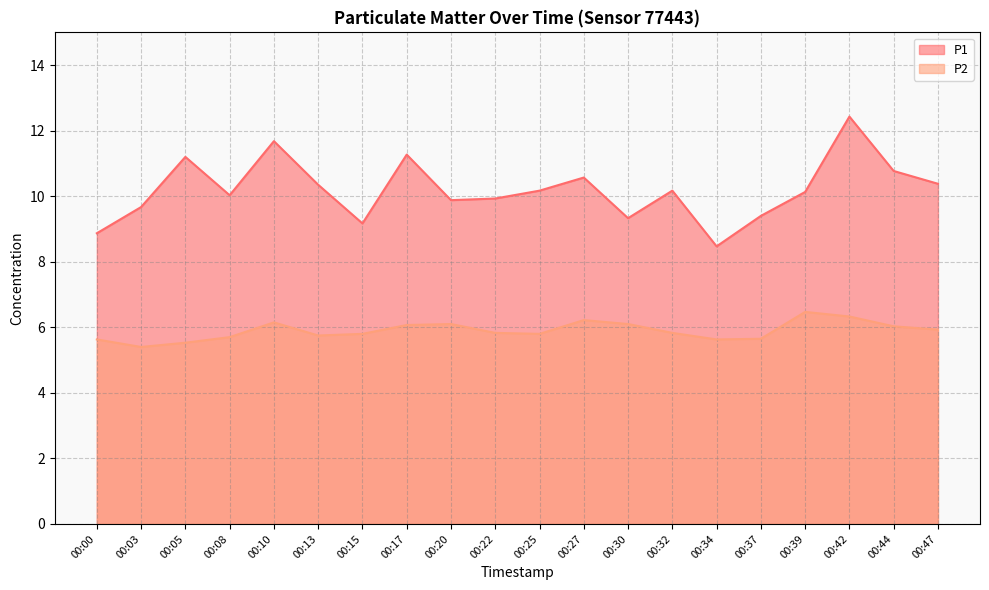

True or false: P1 and P2 intersect in this chart.

False